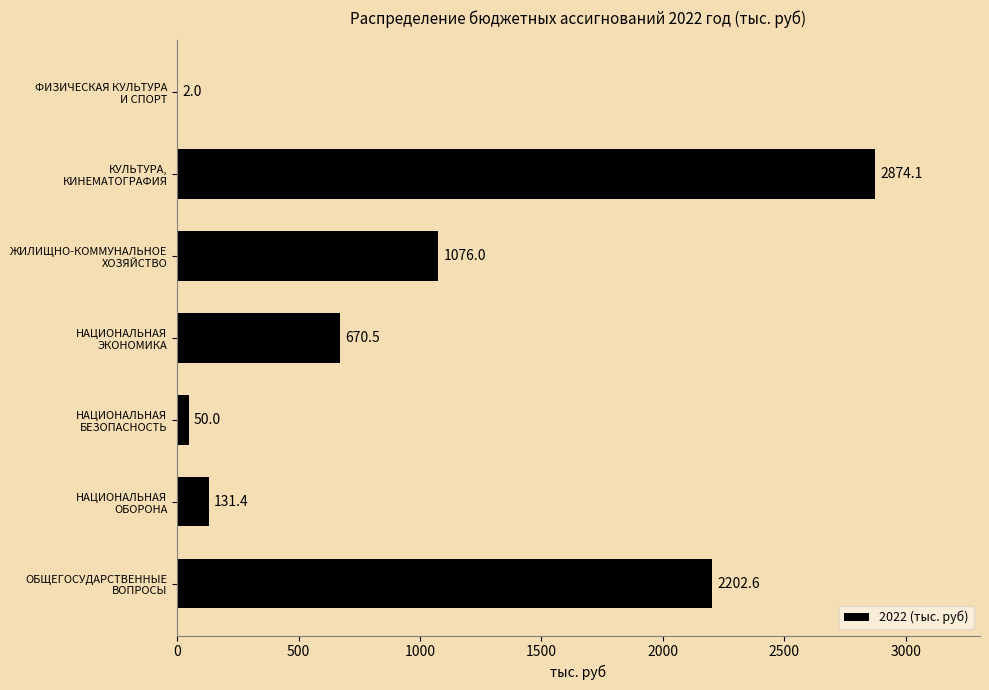

How many series are shown in this chart?

1